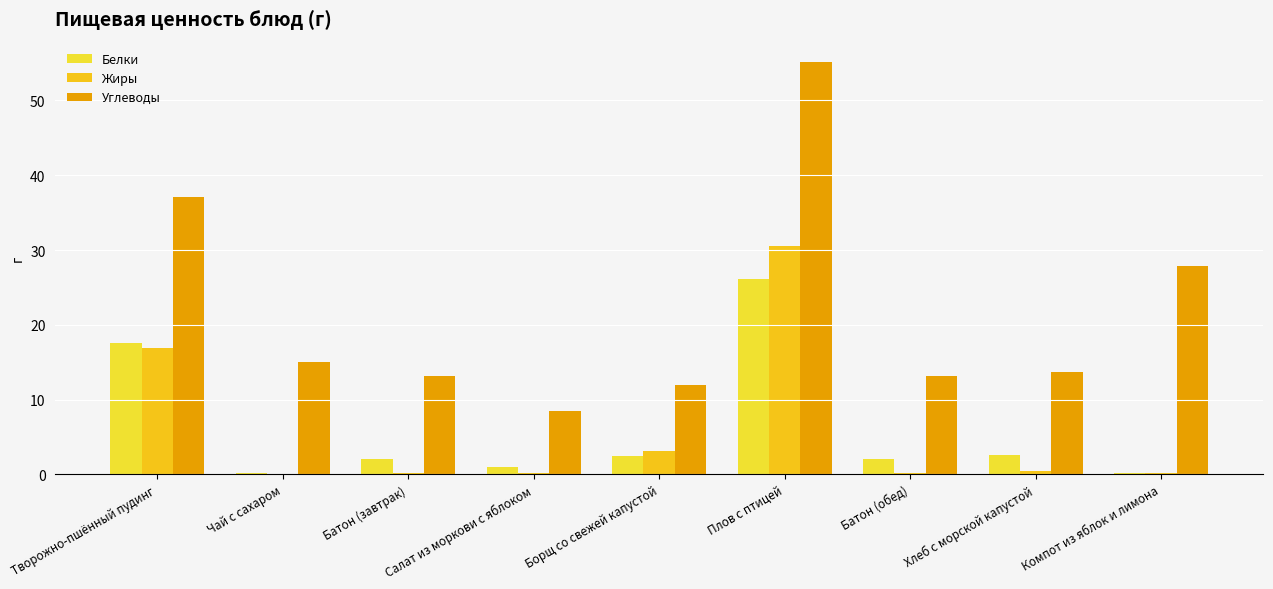

List the series in order of their peak value, lowest first.

Белки, Жиры, Углеводы